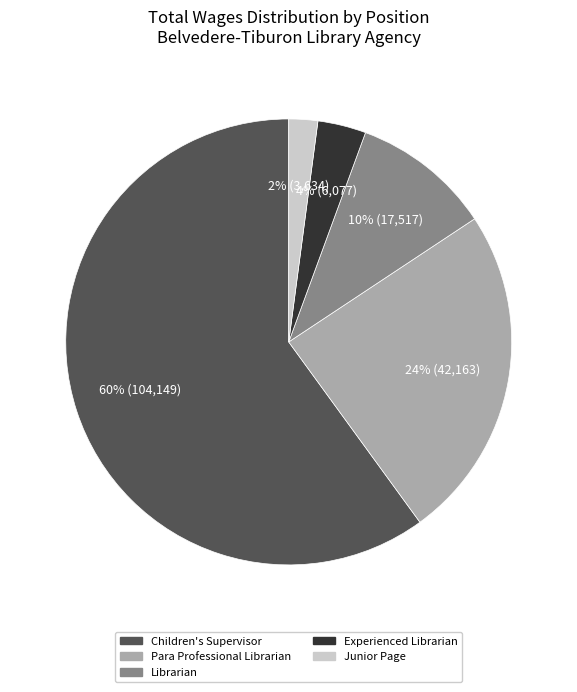

Rank the categories by value from highest to lowest.

Children's Supervisor, Para Professional Librarian, Librarian, Experienced Librarian, Junior Page